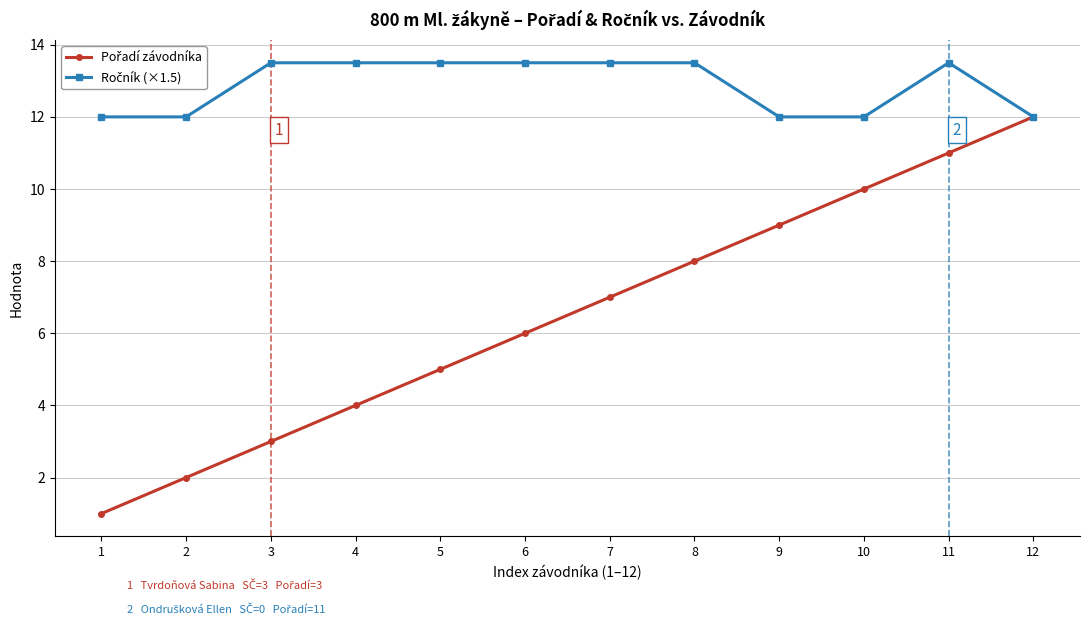

What is the difference between the highest and lowest values at 9?

3.0